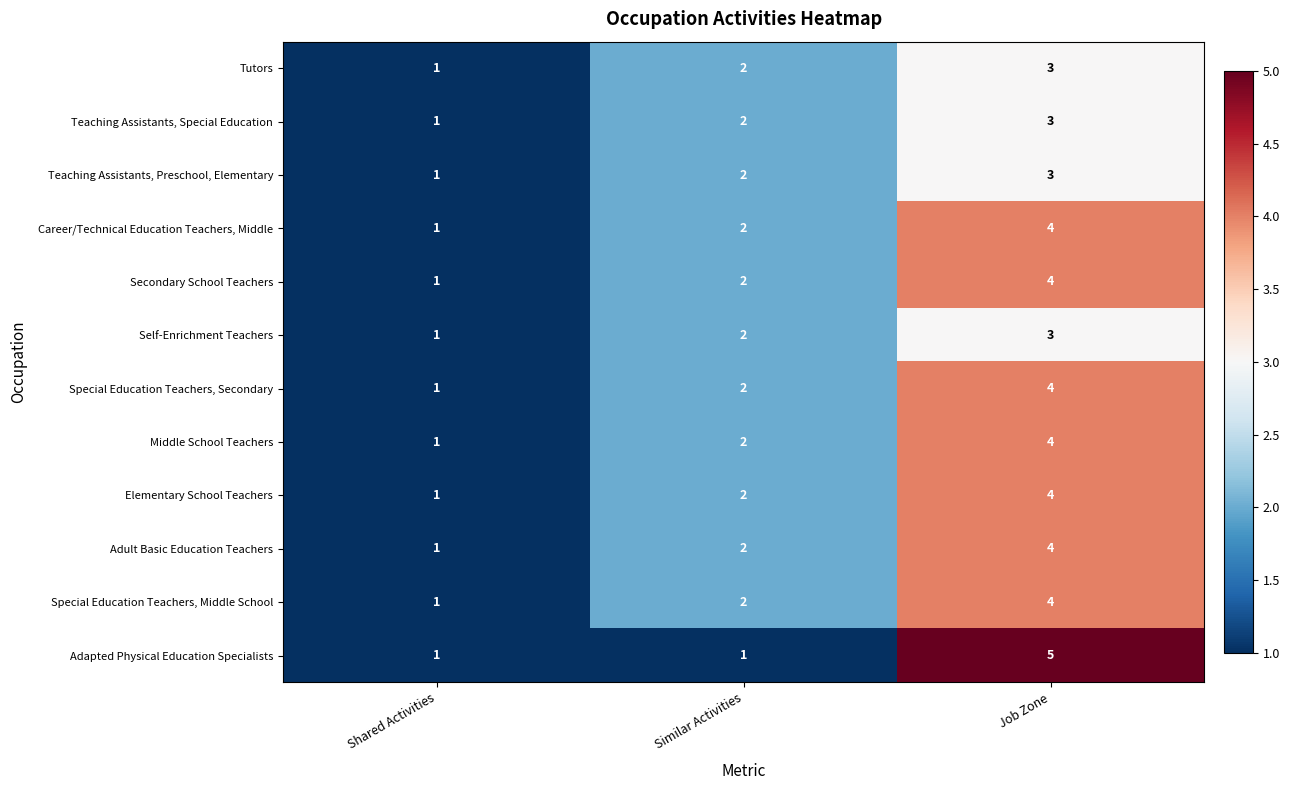

What is the difference between the maximum and minimum values in the Middle School Teachers series?

3